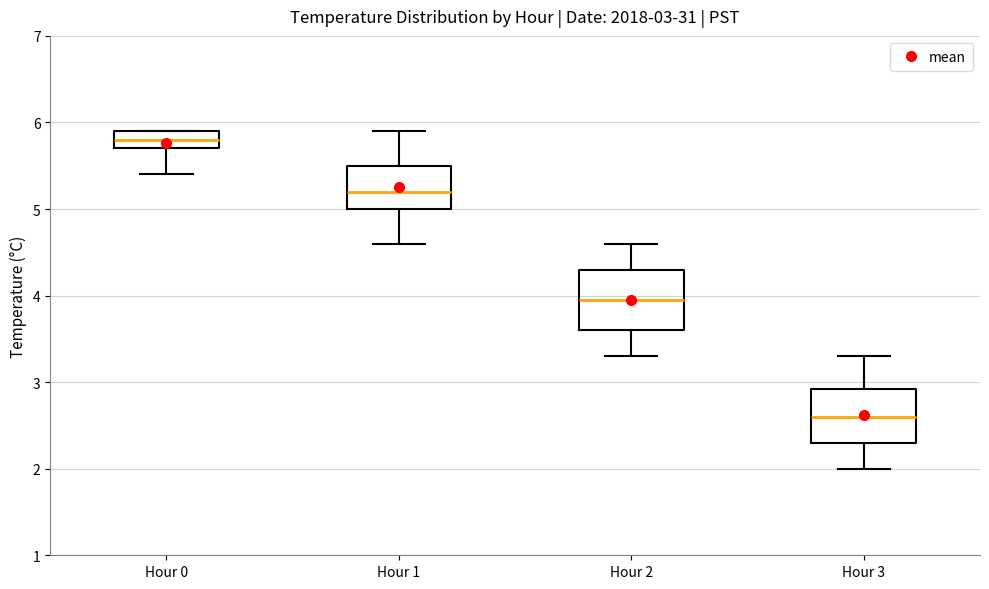

Which box has the highest median line?

Hour 0